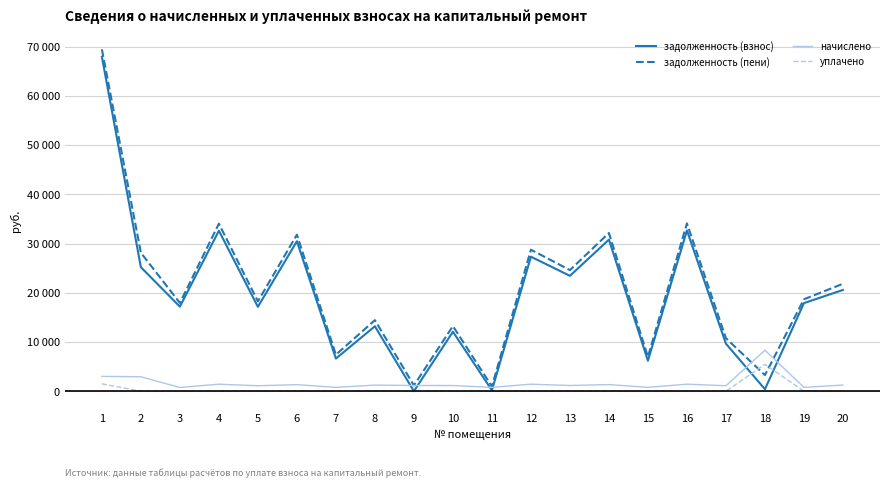

What are all the series names shown in the legend?

задолженность (взнос), задолженность (пени), начислено, уплачено